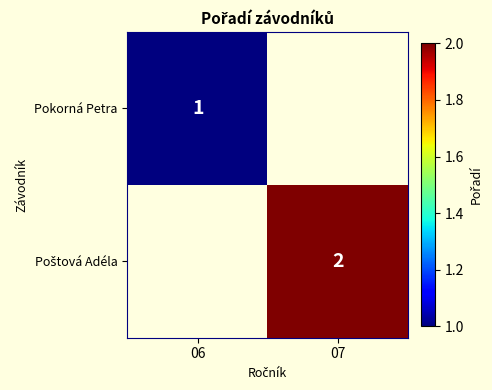

The value of Pokorná Petra at 06 is 1. True or false?

True